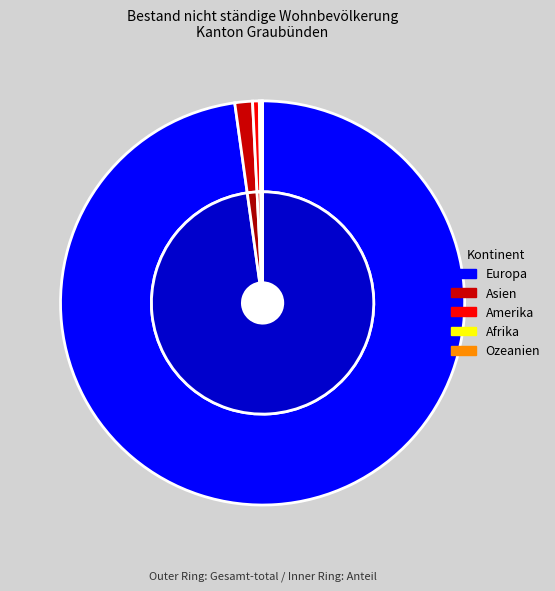

Which category has the biggest portion of the pie?

Europa